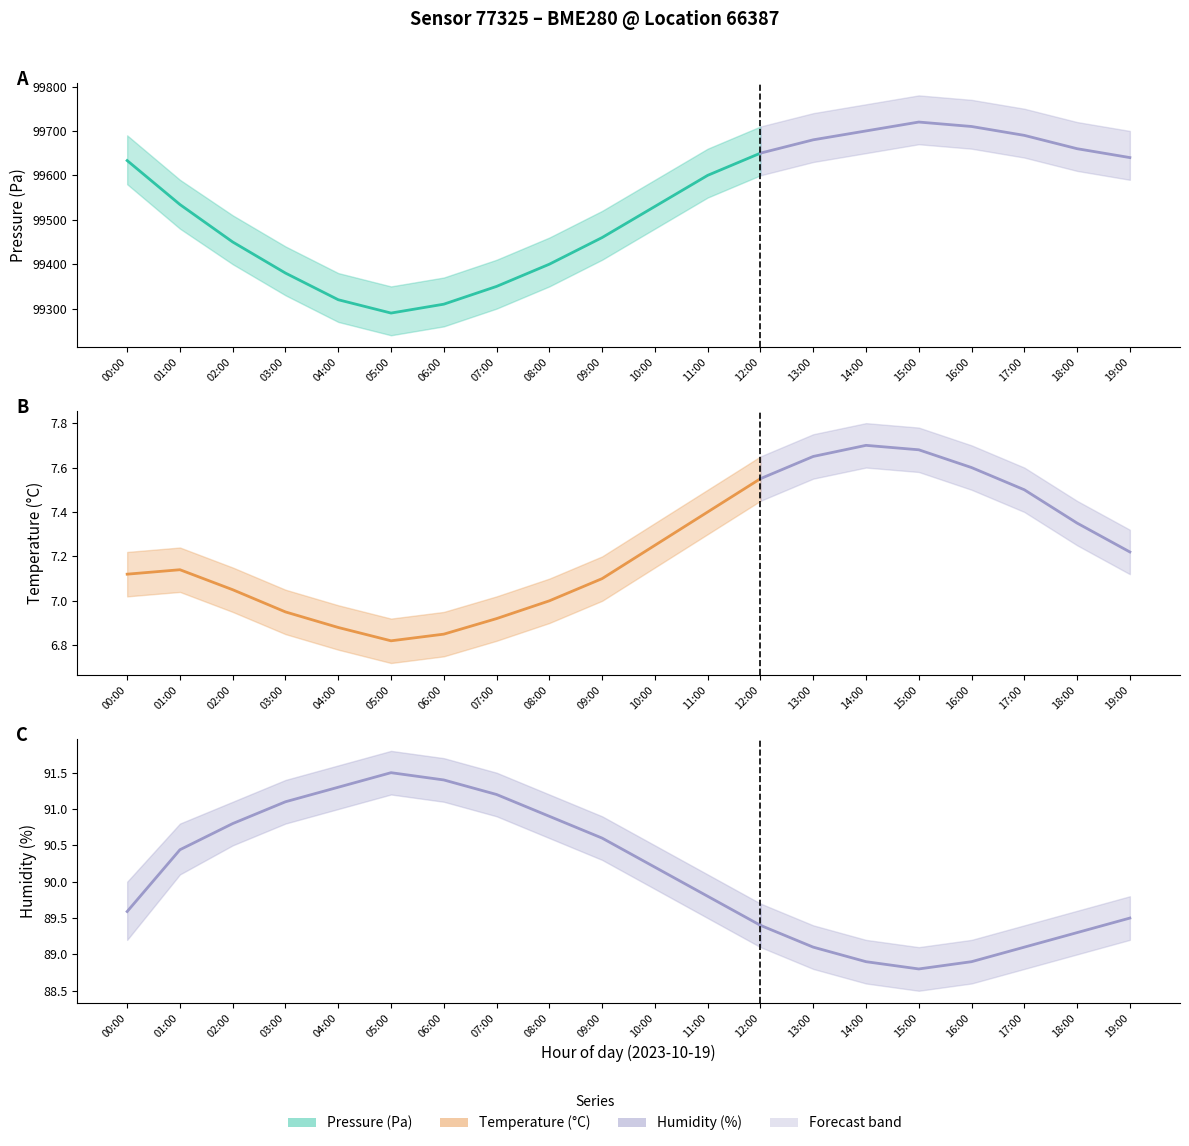

Is this an area chart (filled region under the line)?

No